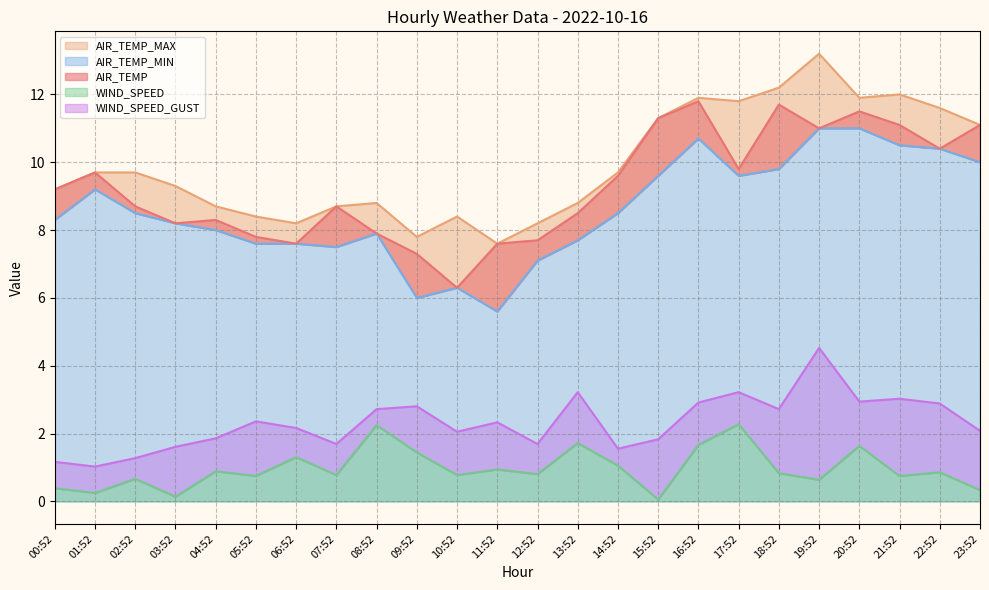

At which label does AIR_TEMP reach its minimum?

10:52